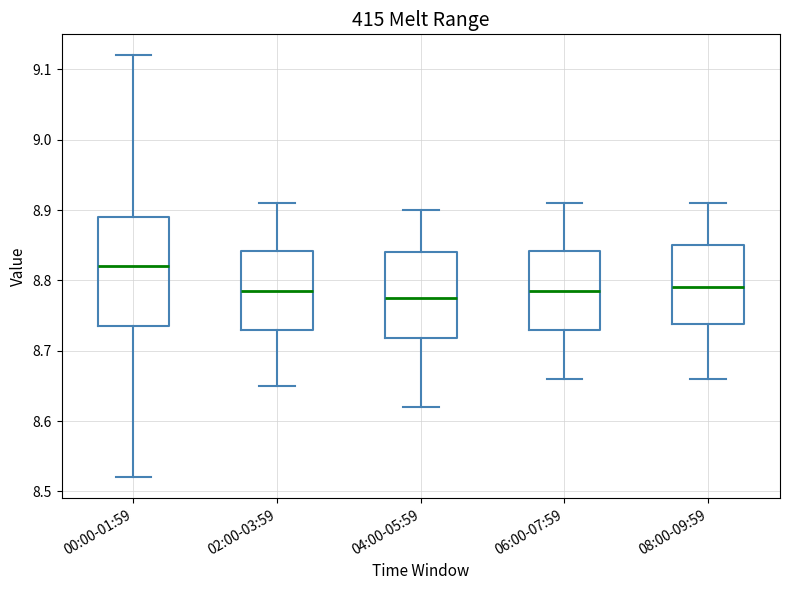

Reading left to right, transcribe this box plot: for each box, give where its median line is, the range the box spans, and where its two whiskers end, as read against the y-axis. The values are not printed on the chart, so give them approximately, as read against the axis.

00:00-01:59: median 8.82, box 8.74 to 8.89, whiskers 8.52 to 9.12
02:00-03:59: median 8.79, box 8.73 to 8.84, whiskers 8.65 to 8.91
04:00-05:59: median 8.78, box 8.72 to 8.84, whiskers 8.62 to 8.90
06:00-07:59: median 8.79, box 8.73 to 8.84, whiskers 8.66 to 8.91
08:00-09:59: median 8.79, box 8.74 to 8.85, whiskers 8.66 to 8.91